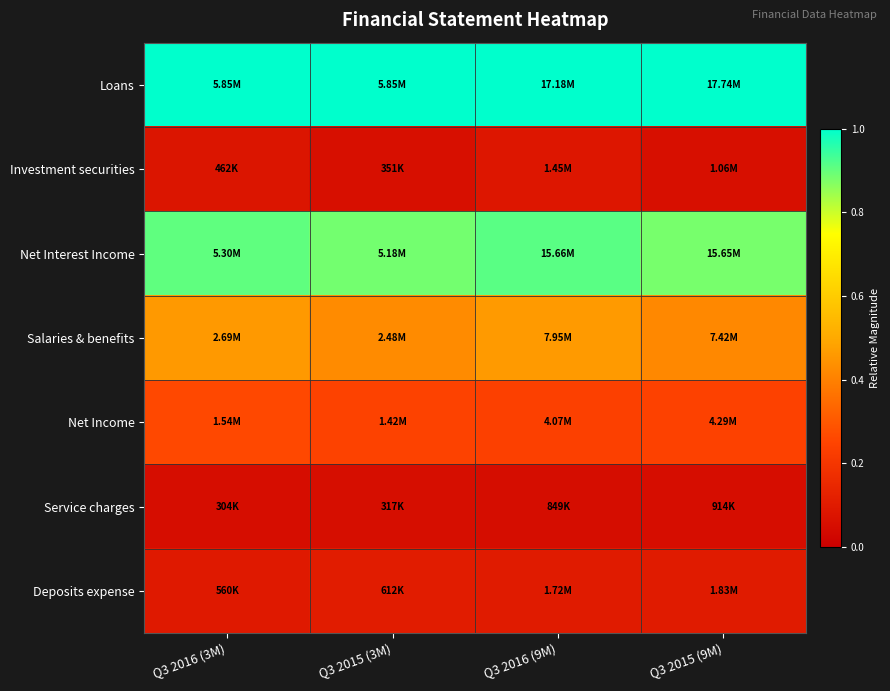

At how many categories does at least one series exceed 0?

4